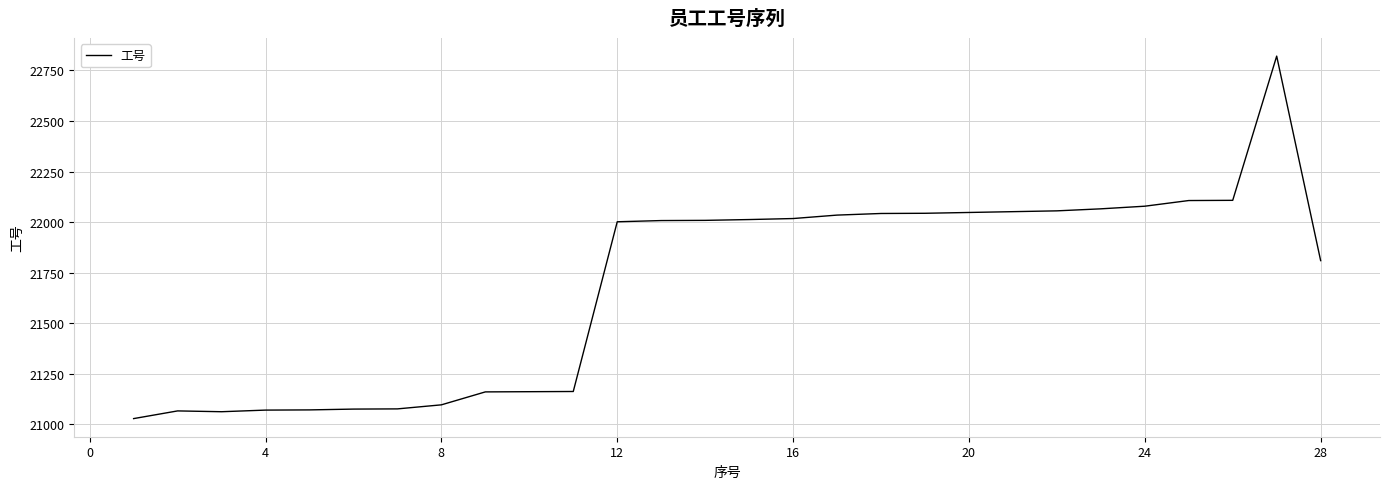

What is the difference between the maximum and minimum values?

1792